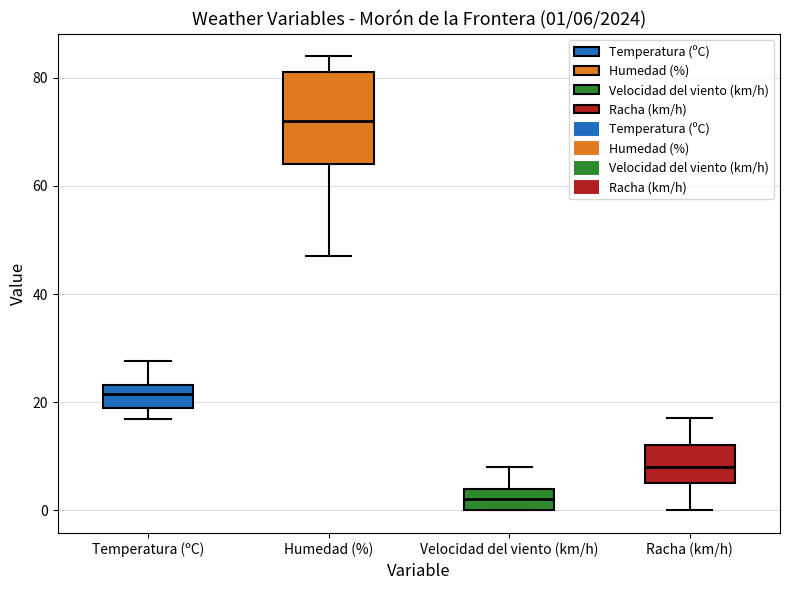

Which box has the highest median line?

Humedad (%)